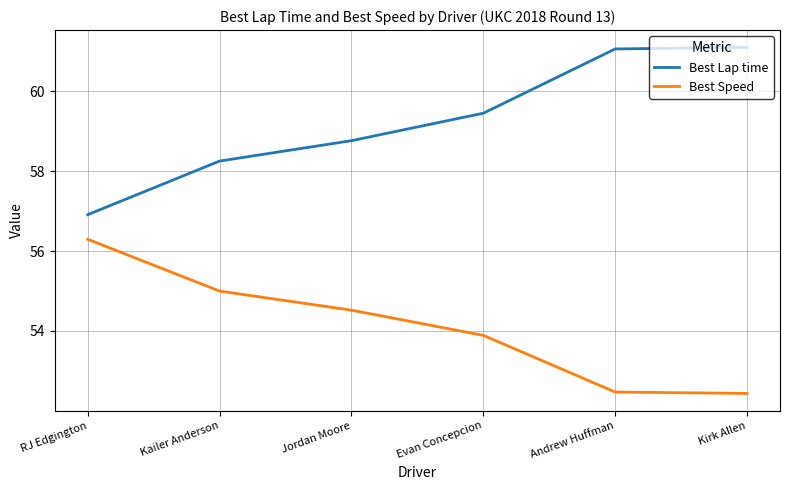

True or false: Best Speed and Best Lap time cross at least once.

False